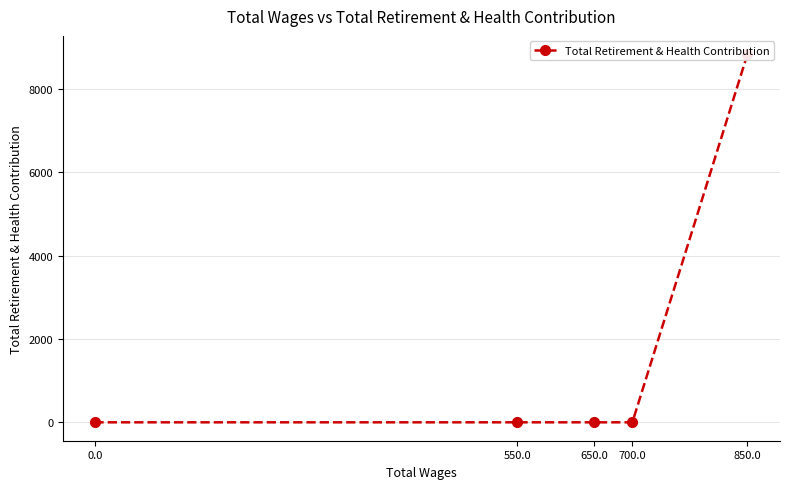

What is the change in value from 850.0 to 0.0?

-8835